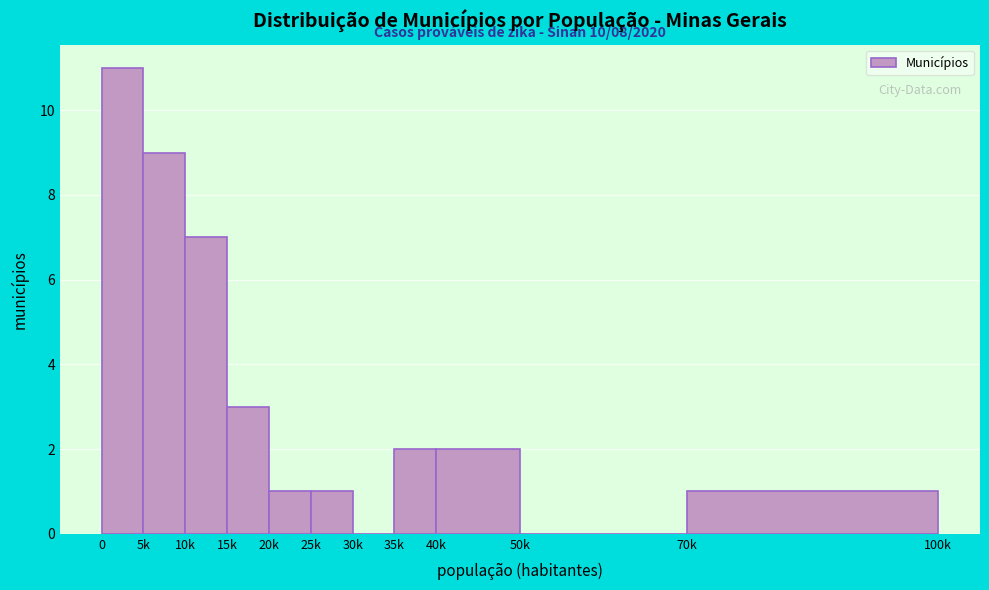

Reading left to right, list all the values displayed in this chart.

0=11	5k=9	10k=7	15k=3	20k=1	25k=1	30k=0	35k=2	40k=2	50k=0	70k=1